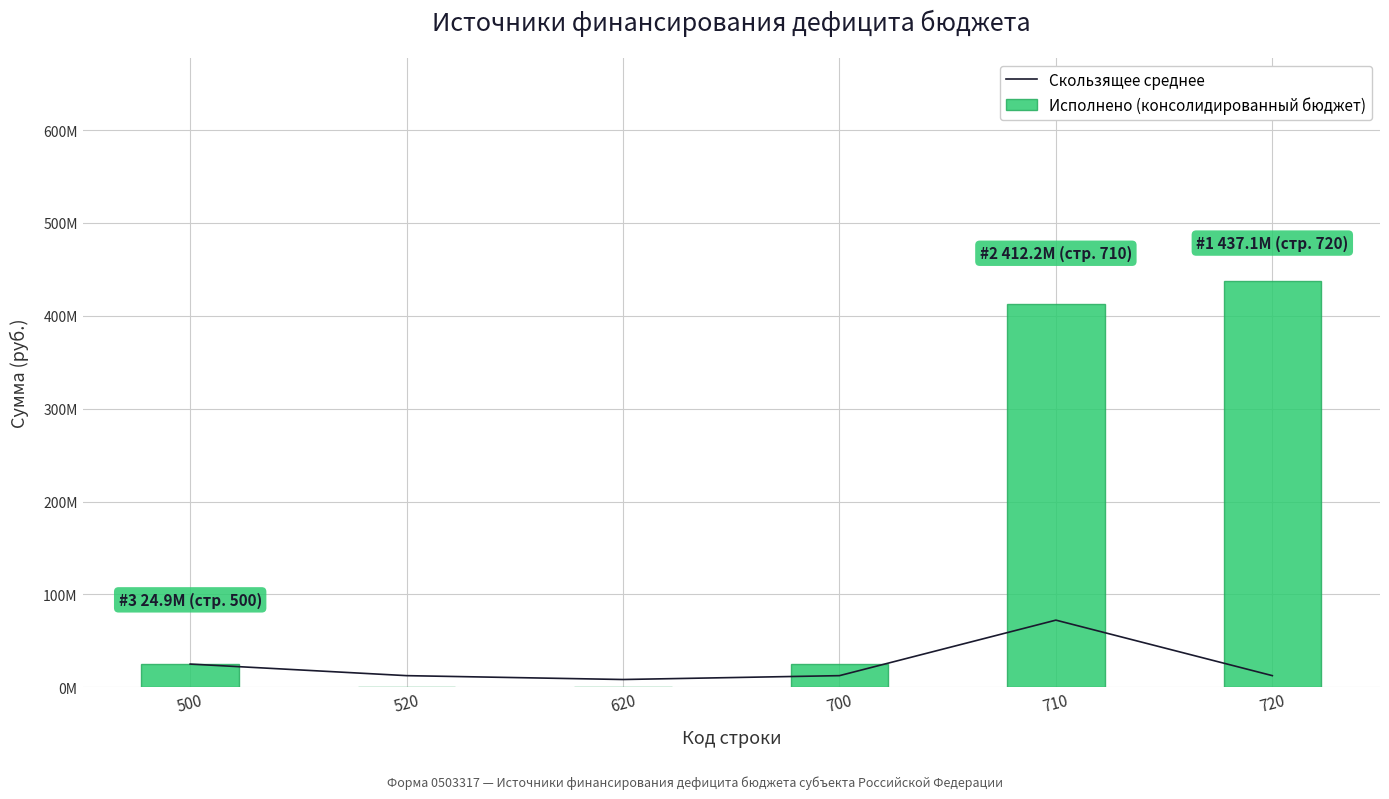

Which has a higher value, 520 or 720?

720